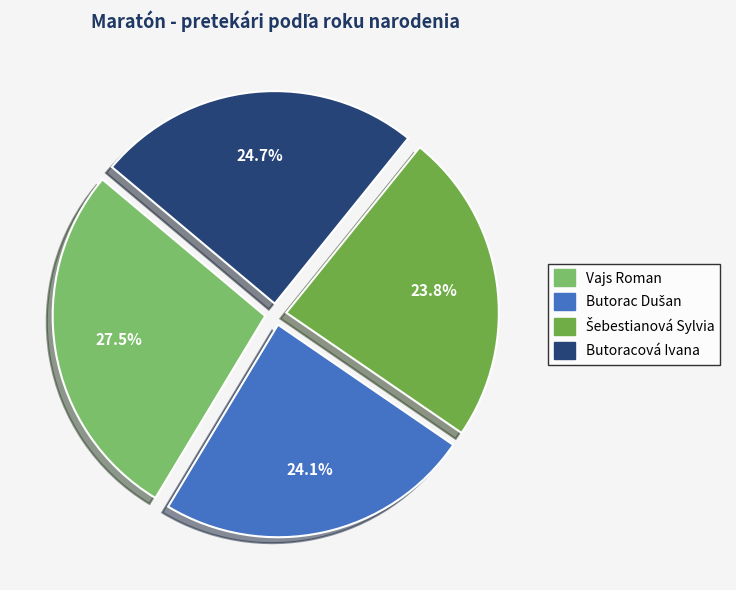

Count the number of slices in the pie.

4